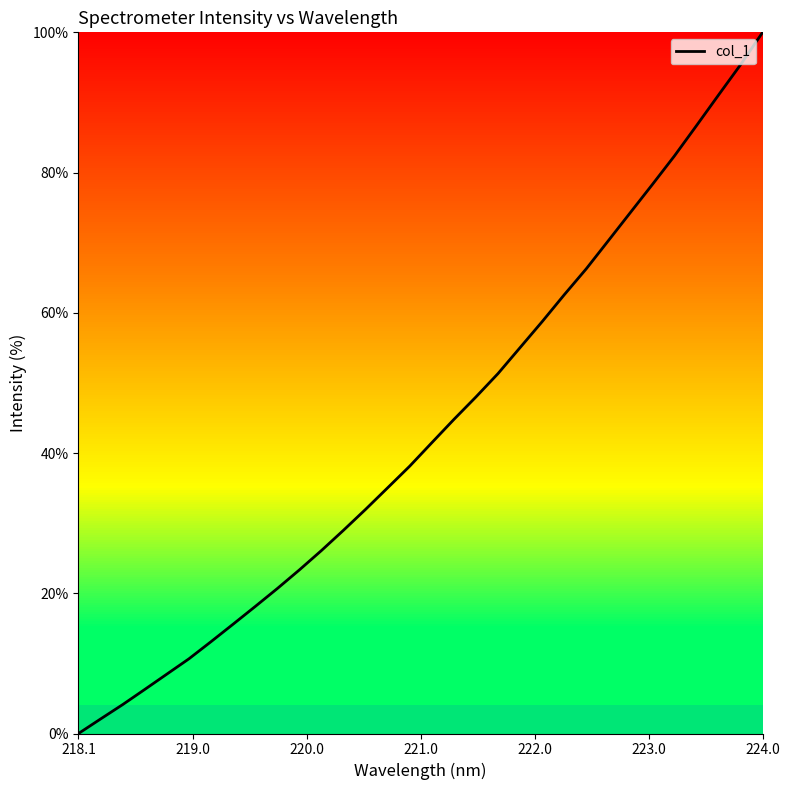

What is the greatest value displayed?

100.0